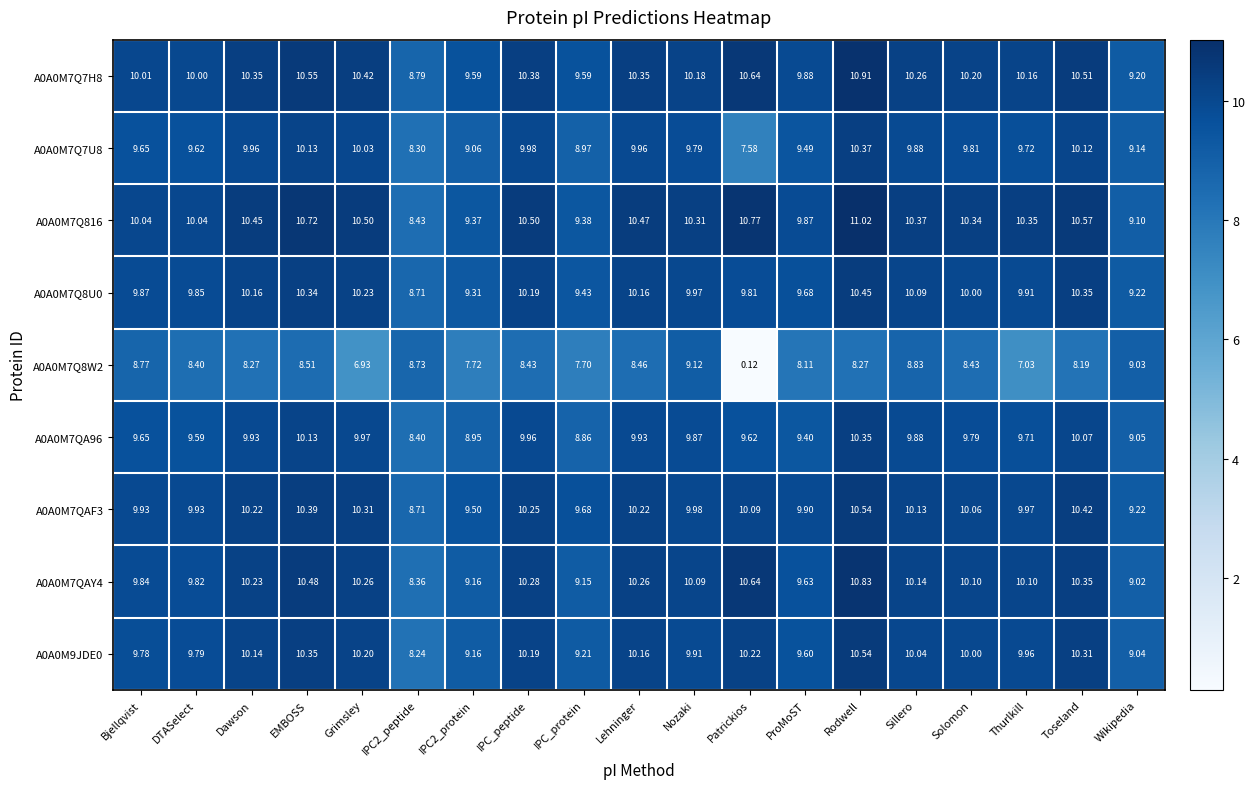

Which category has the highest value across all series?

Rodwell